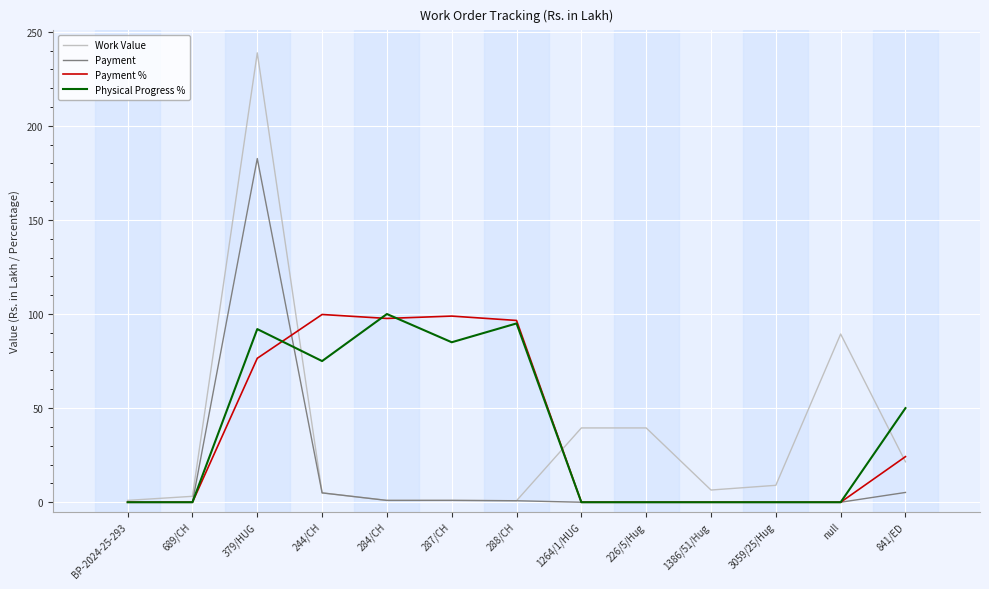

At which category is the sum across all series the highest?

379/HUG